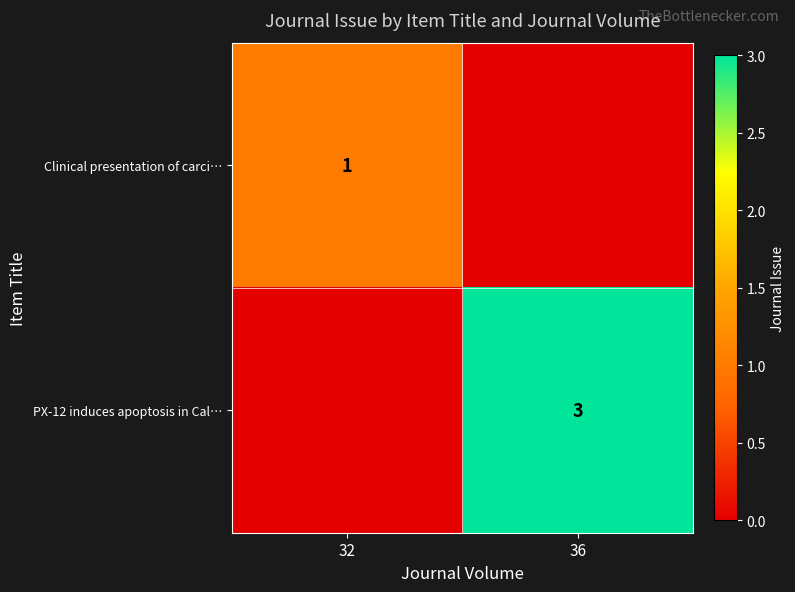

Is the value of PX-12 induces apoptosis in Cal… at 36 greater than the value of Clinical presentation of carci… at 32?

Yes